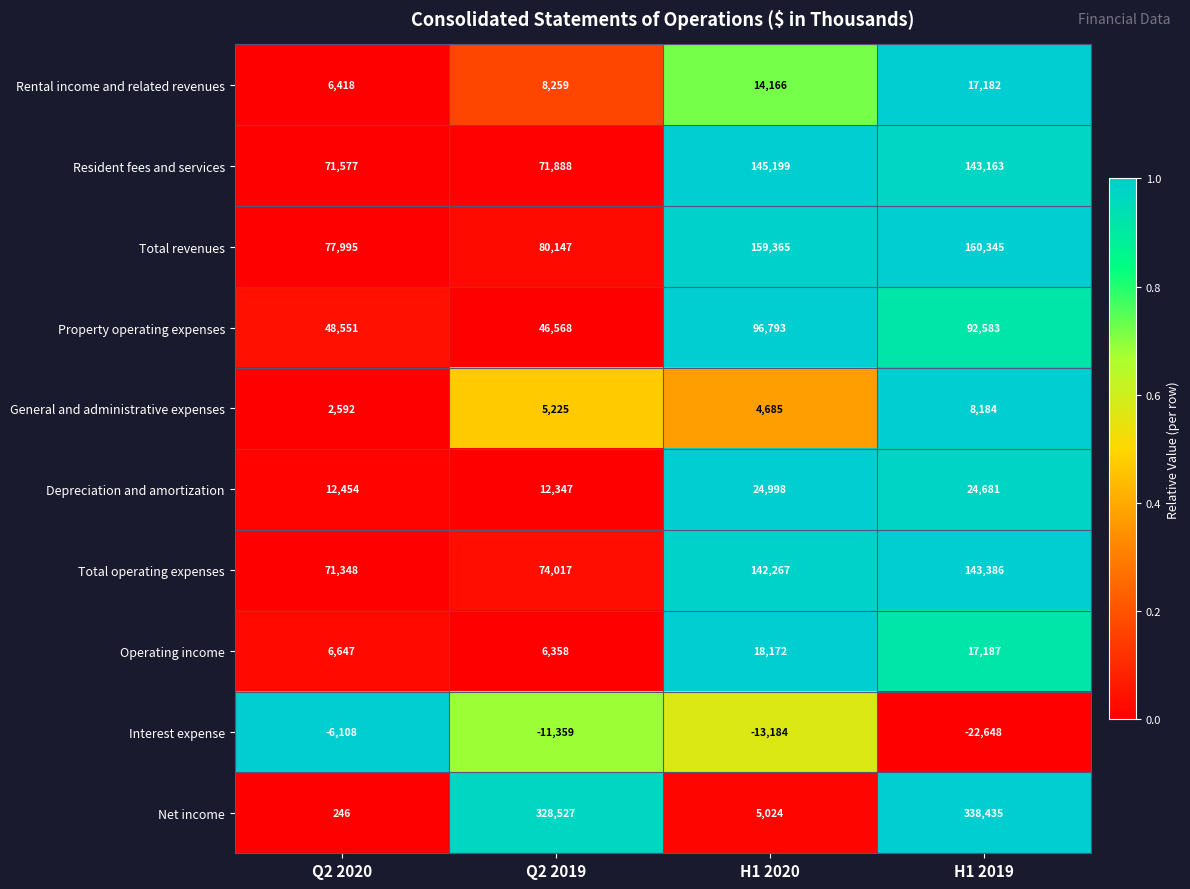

What is the minimum value for Resident fees and services?

71577